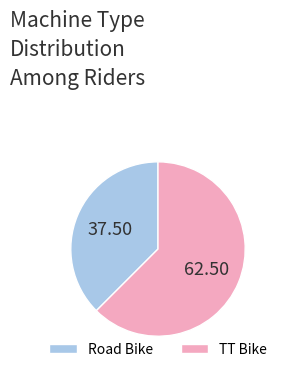

Which slice represents more than half of the pie?

TT Bike